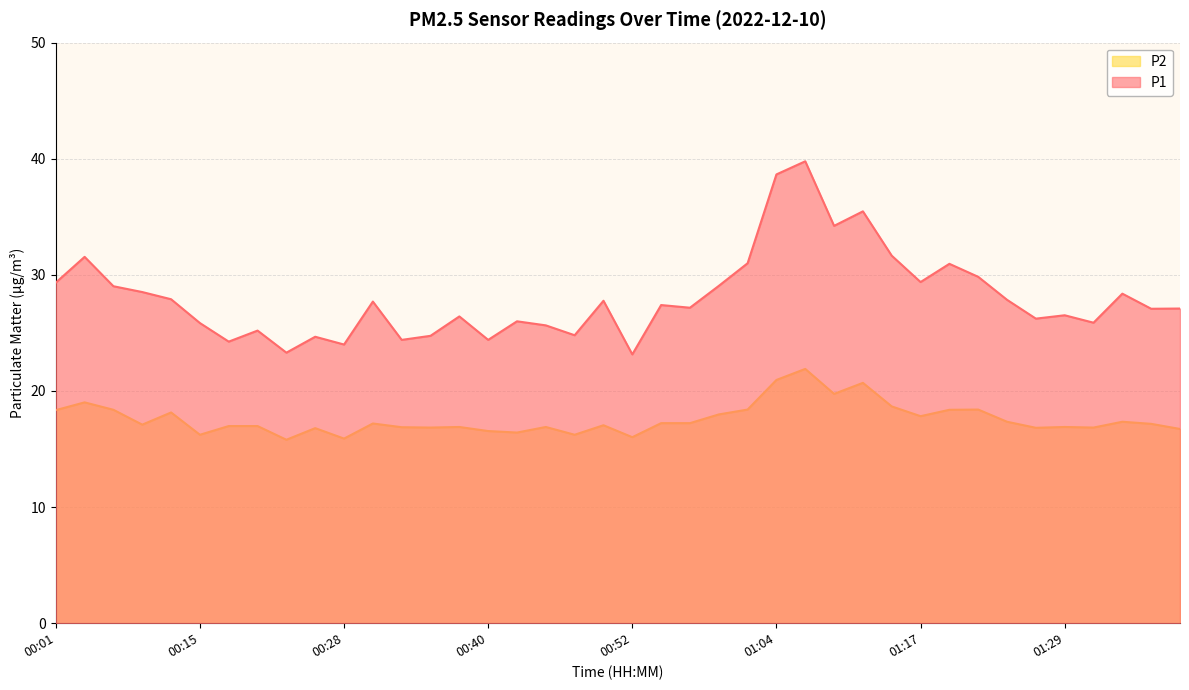

What is the difference between the maximum and second lowest values in the P1 series?

16.5